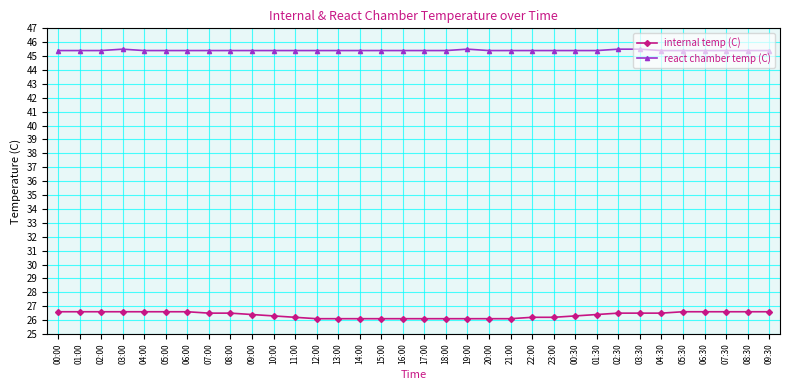

How many distinct data groups are displayed?

2